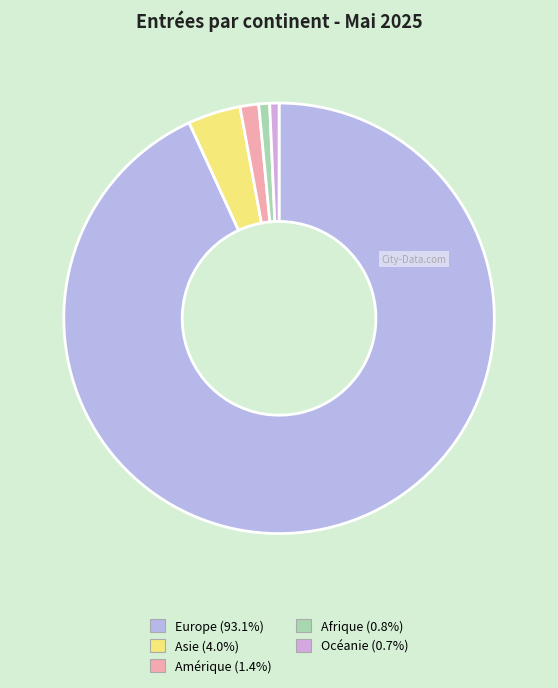

To the nearest percent, what is the difference between the largest and smallest slice percentages?

92%